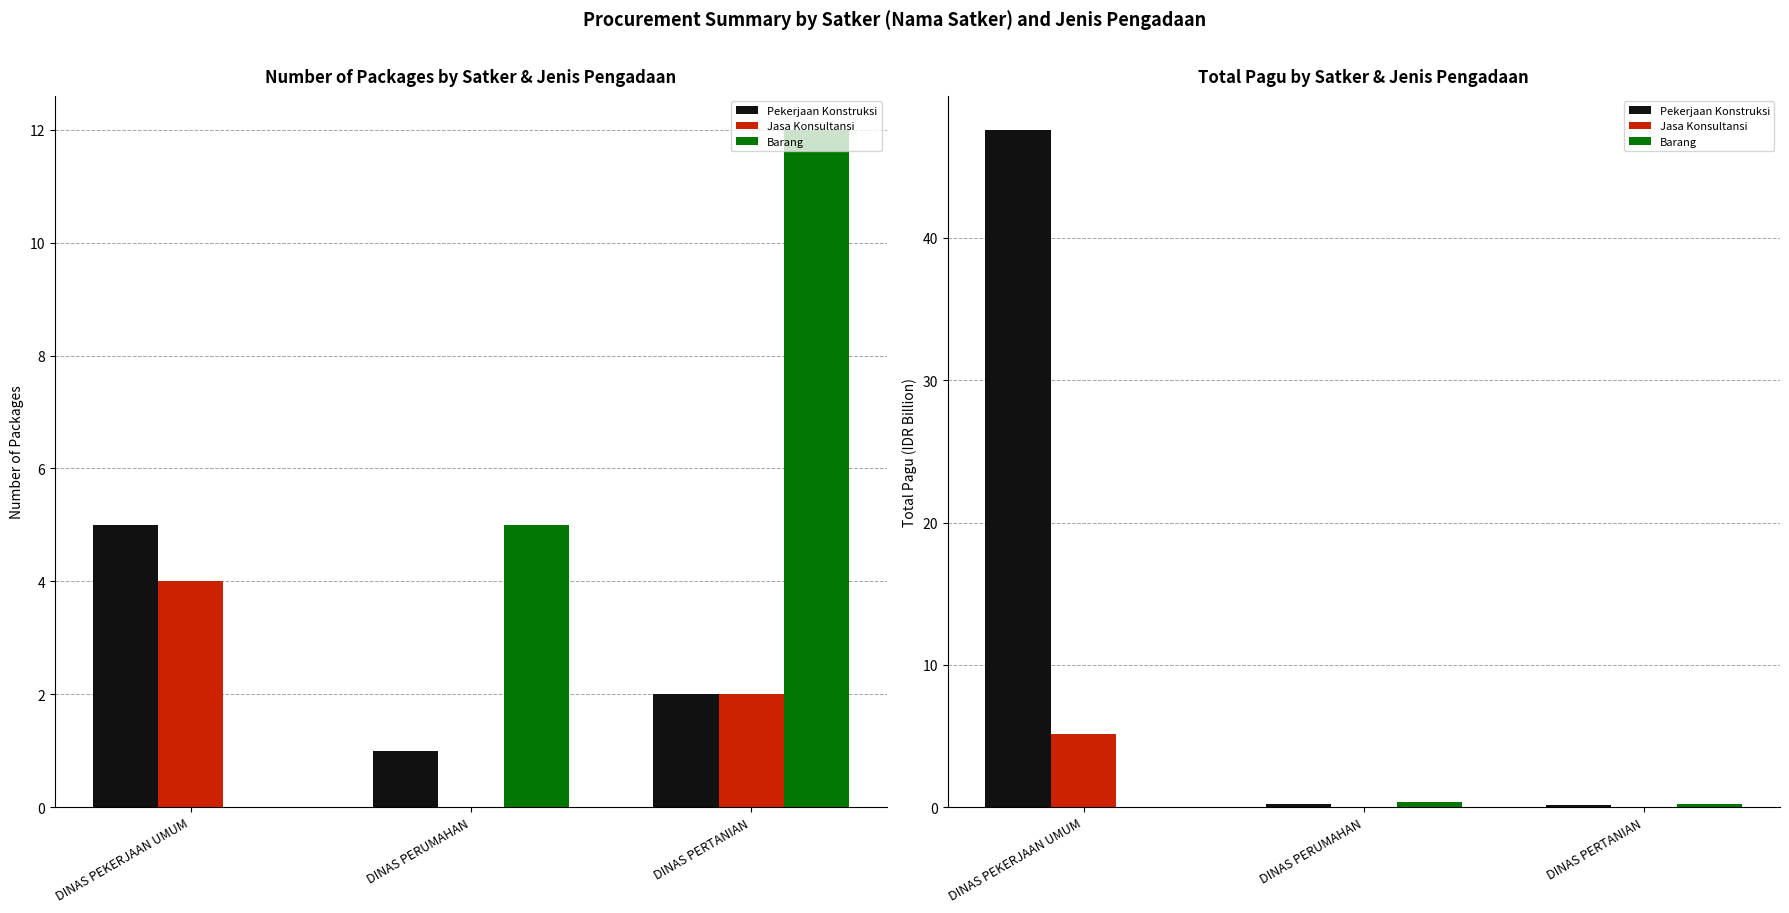

What is the value of the Pekerjaan Konstruksi bar at the 3rd from the left?

0.1